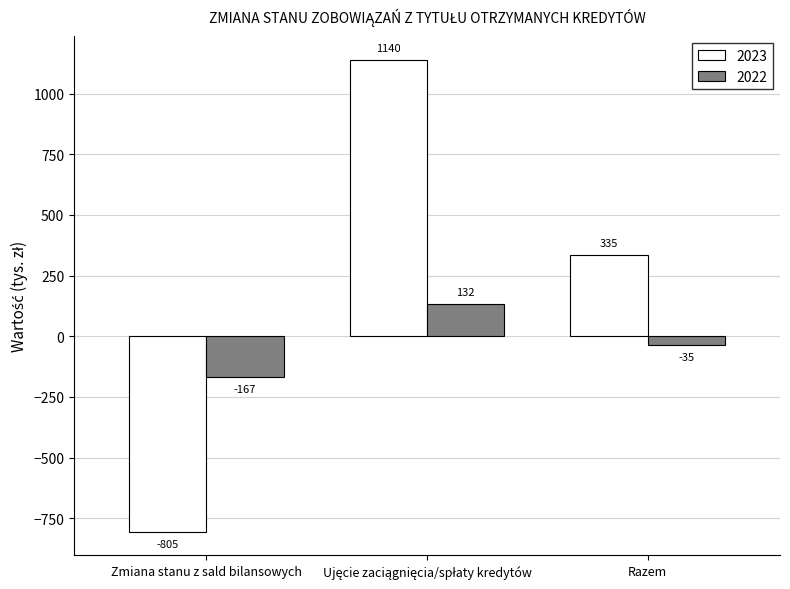

Rank the series by their maximum value, from highest to lowest.

2023, 2022